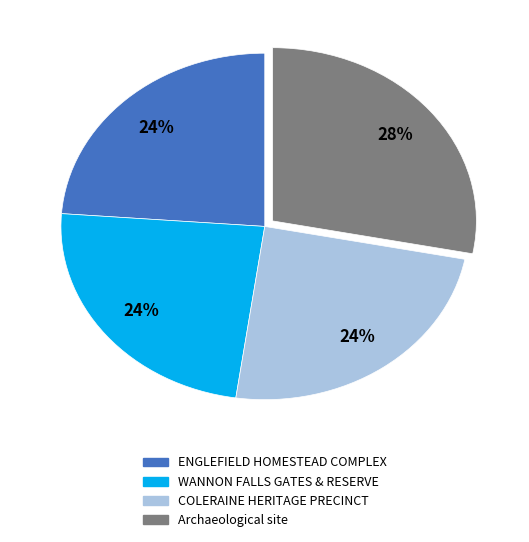

Is there any slice that represents more than half of the pie?

No